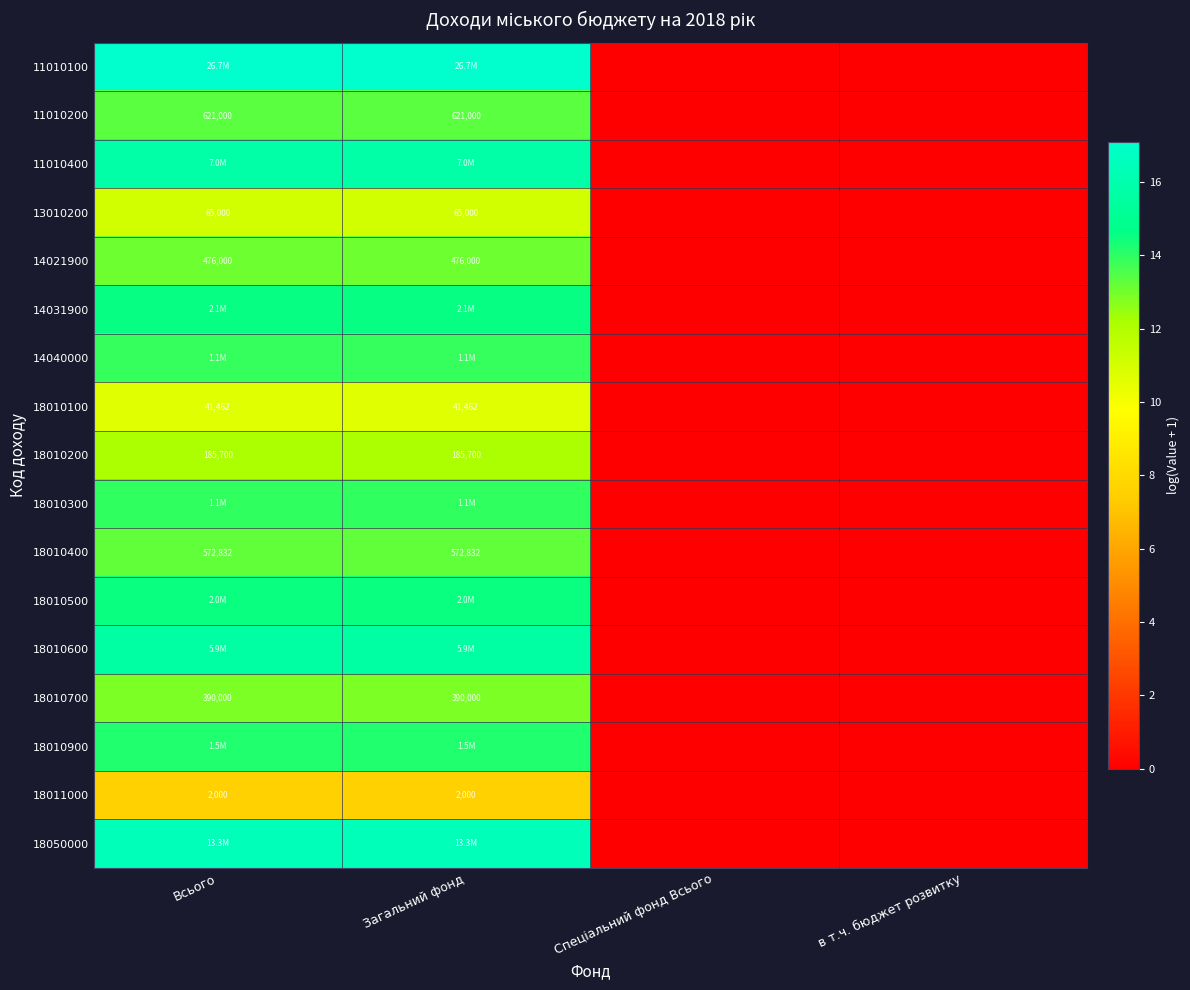

Where does the 11010200 series first go above 13?

Всього